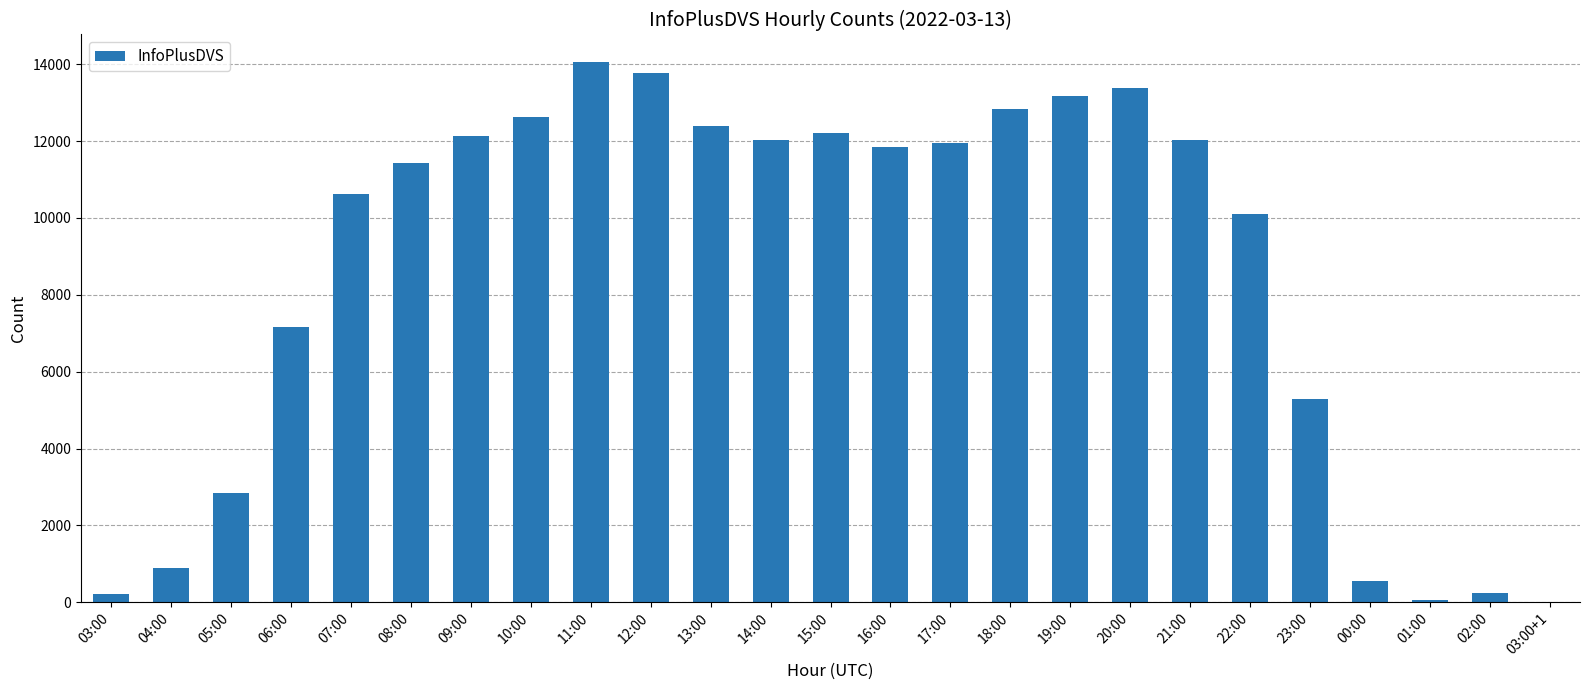

True or false: the data shows 17338 at 07:00.

False